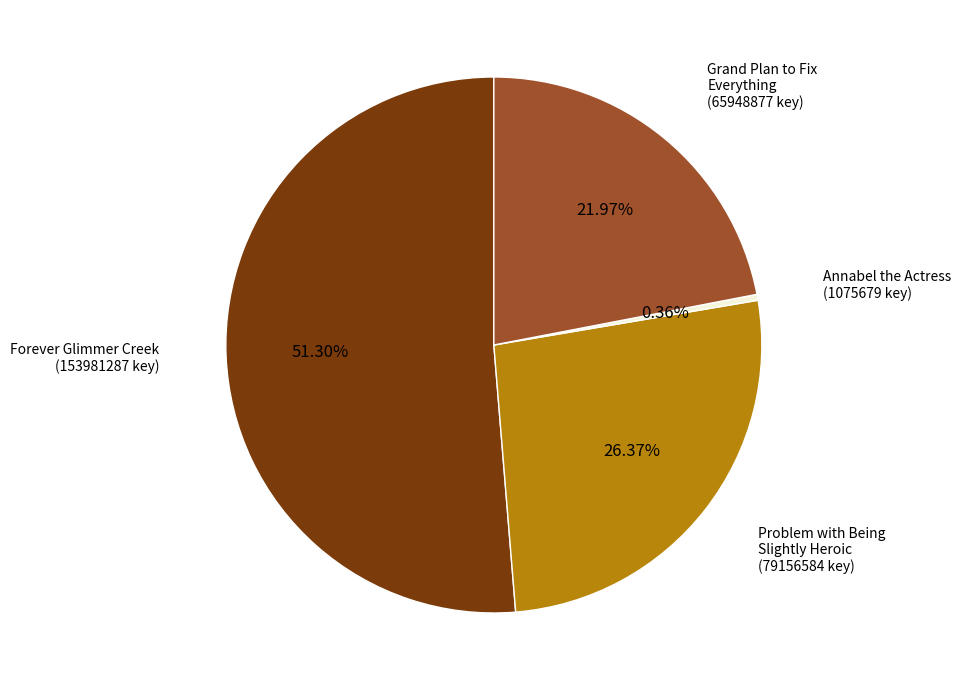

How many segments does this pie chart have?

4